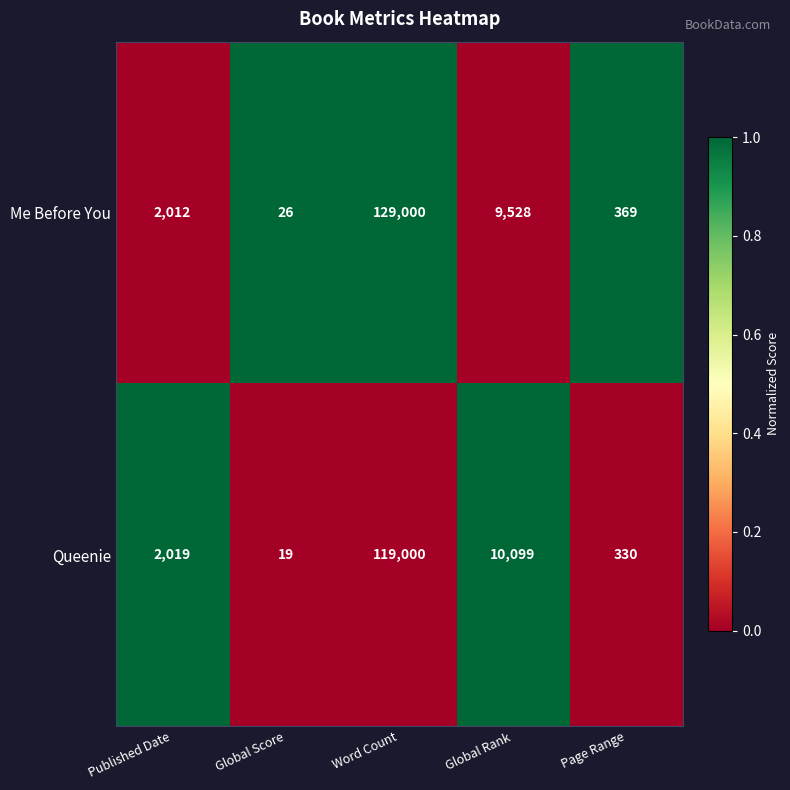

What is the difference between the Queenie values at Global Score and Page Range?

311